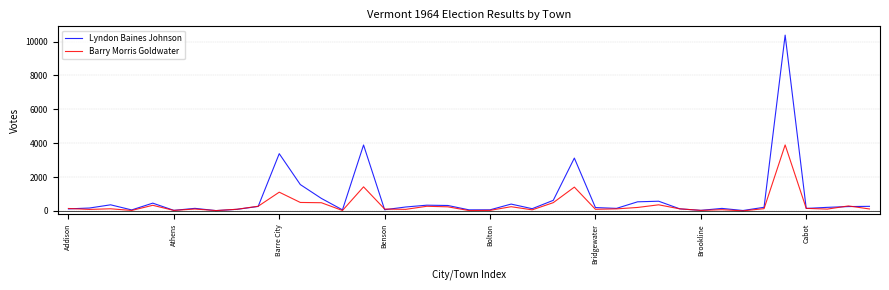

Which series has the largest total across all categories?

Lyndon Baines Johnson